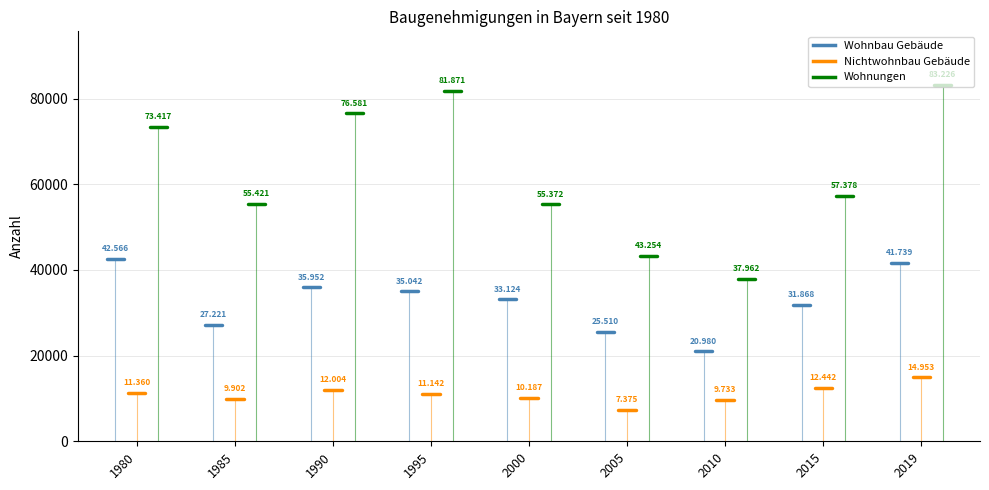

Is it true that Wohnbau Gebäude equals 42566 at 1980?

True